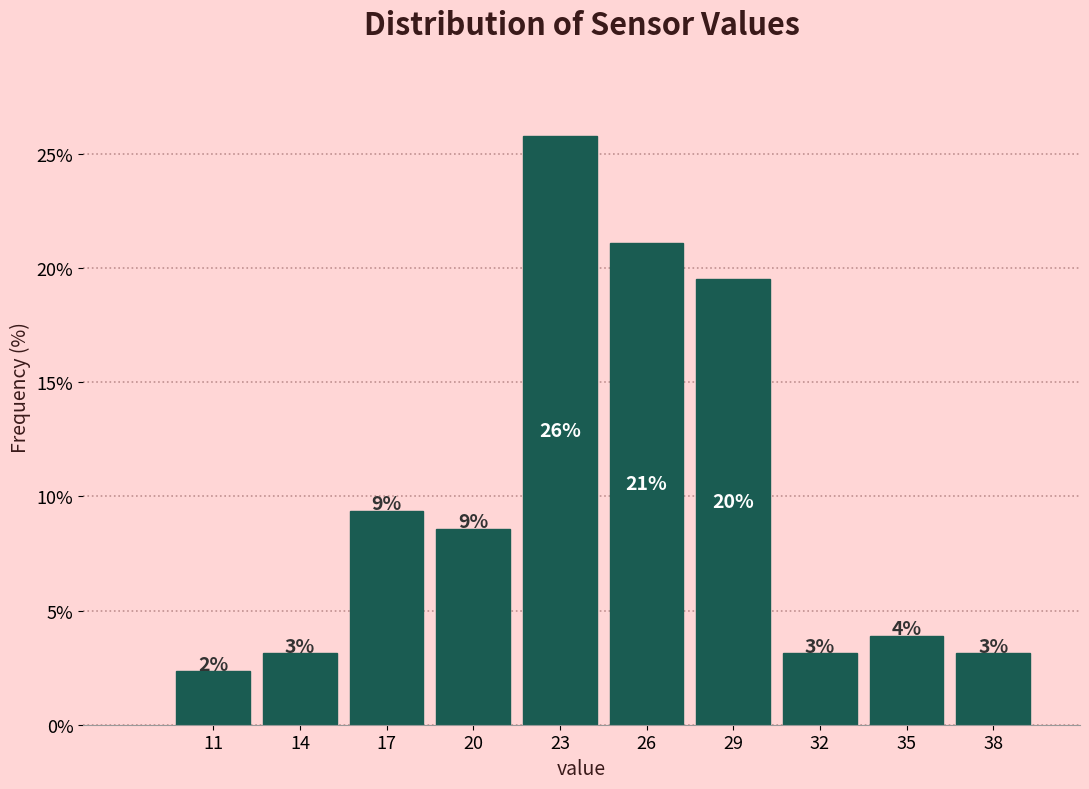

How many bars are there in total?

10